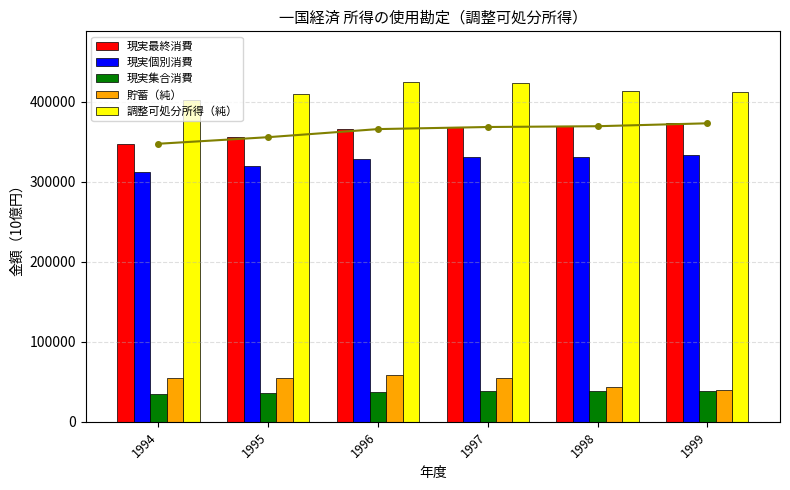

What is the smallest value displayed?

35015.4